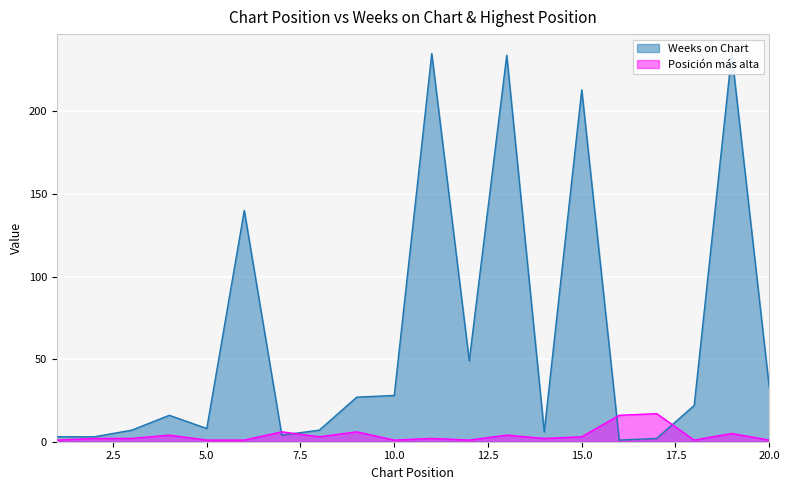

True or false: Posición más alta has more than 0 points higher than both neighbors.

True